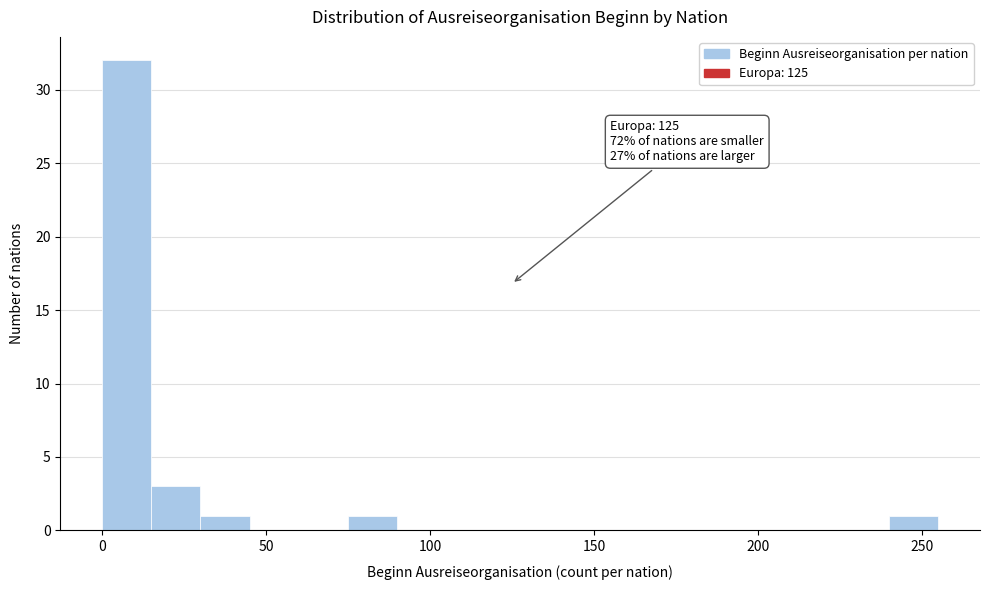

Read against the x-axis, roughly where is the centre of the tallest bar?

10